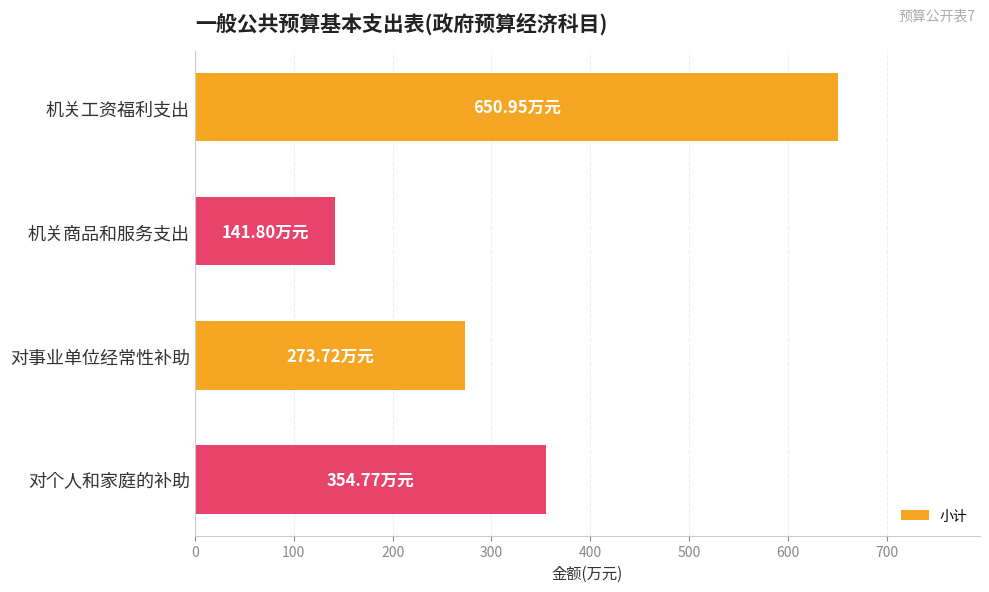

What is the smallest value displayed?

141.8